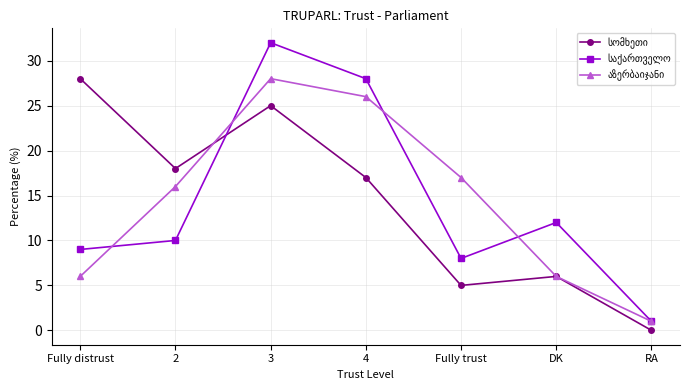

What is the total value across all series at 3?

85